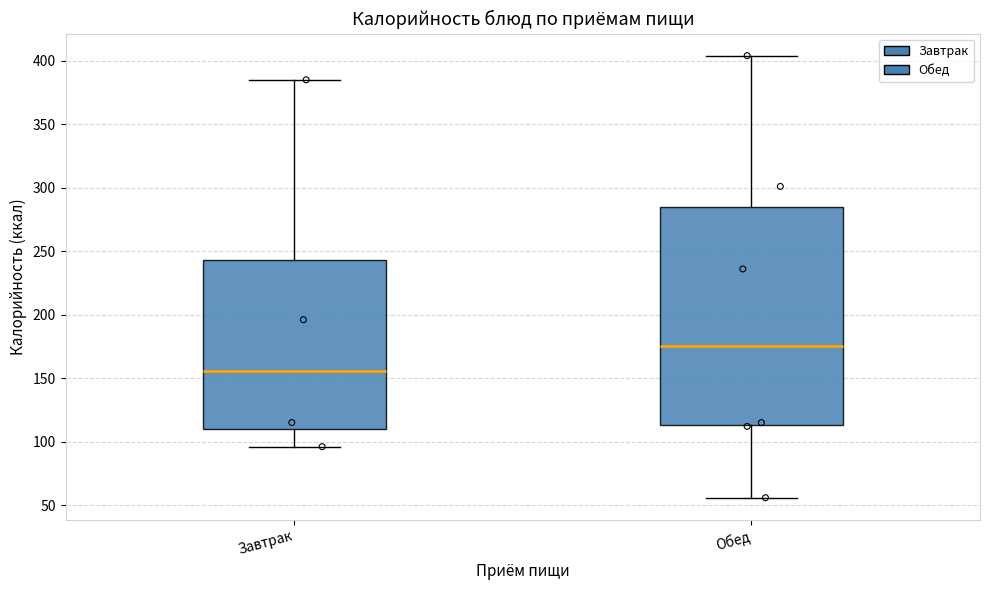

Reading left to right, read every box against the y-axis: the position of its median line, the range the box covers, and the ends of its whiskers. The values are not printed on the chart, so give them approximately, as read against the axis.

Завтрак: median 155, box 110 to 245, whiskers 95 to 385
Обед: median 175, box 115 to 285, whiskers 55 to 405